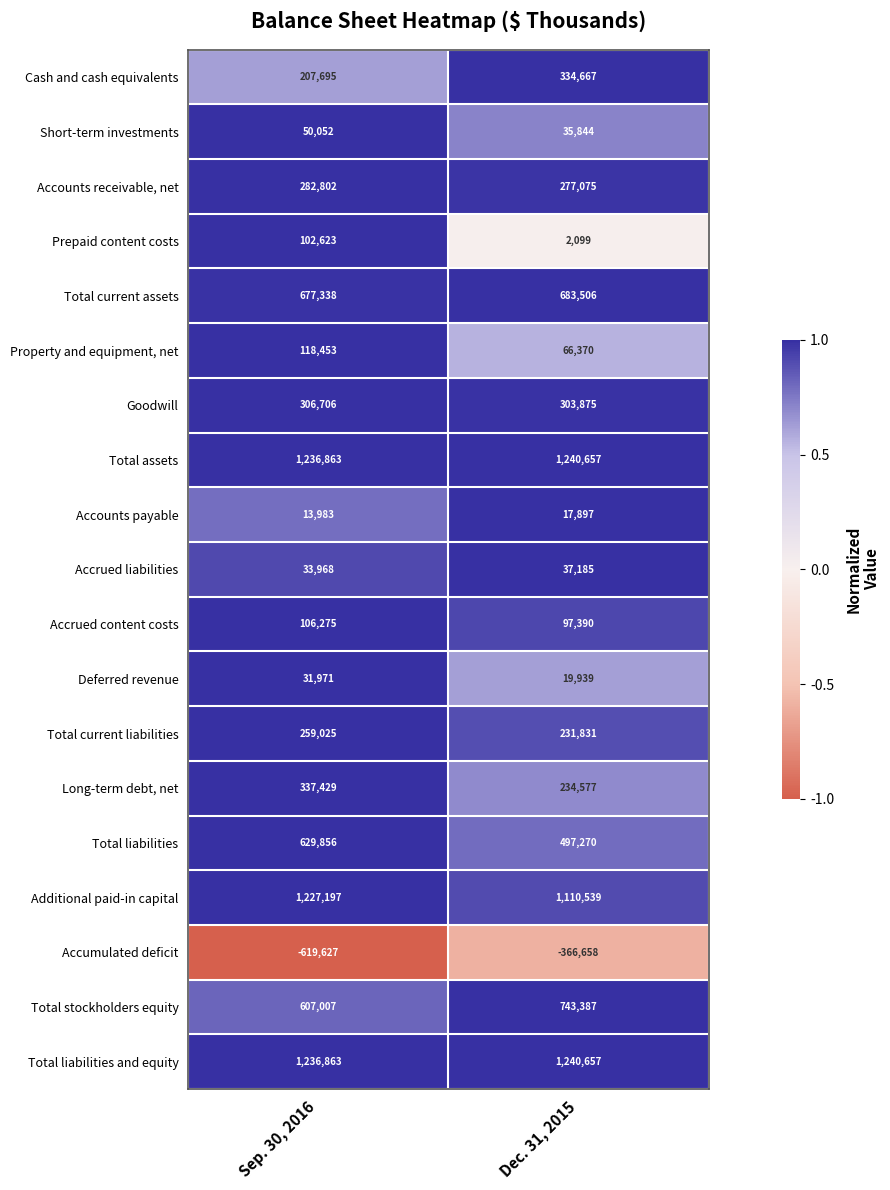

What is the maximum value shown in the chart?

1240657